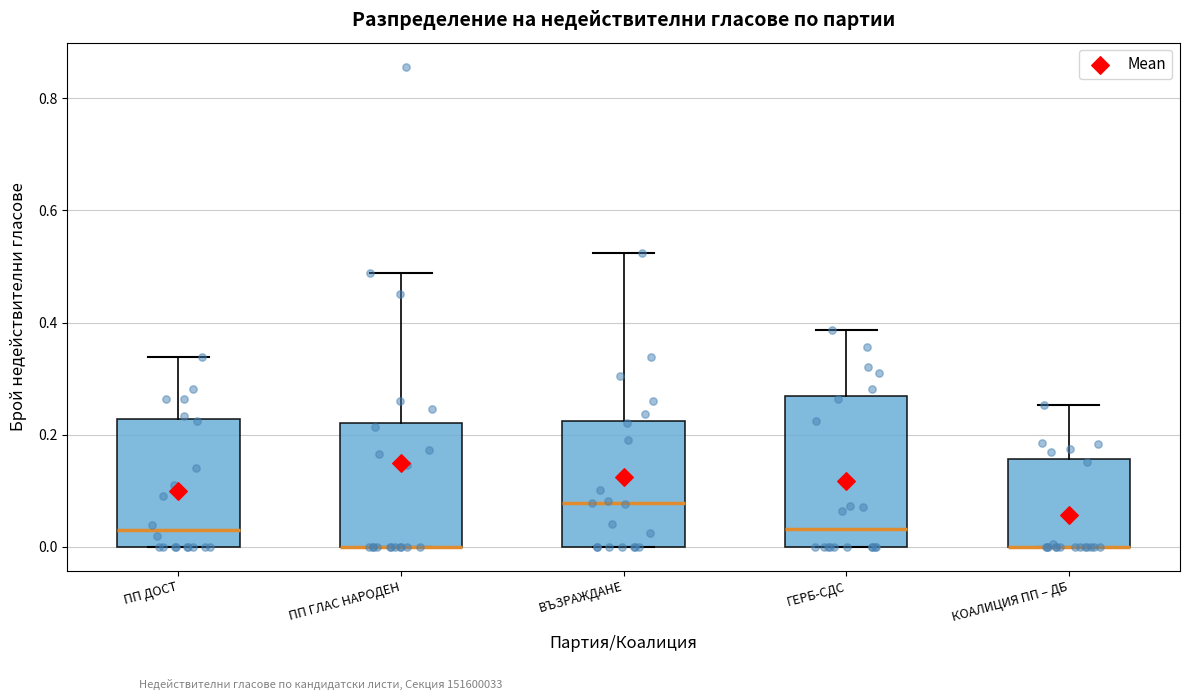

Which box is the tallest, from its lower edge to its upper edge?

ГЕРБ-СДС